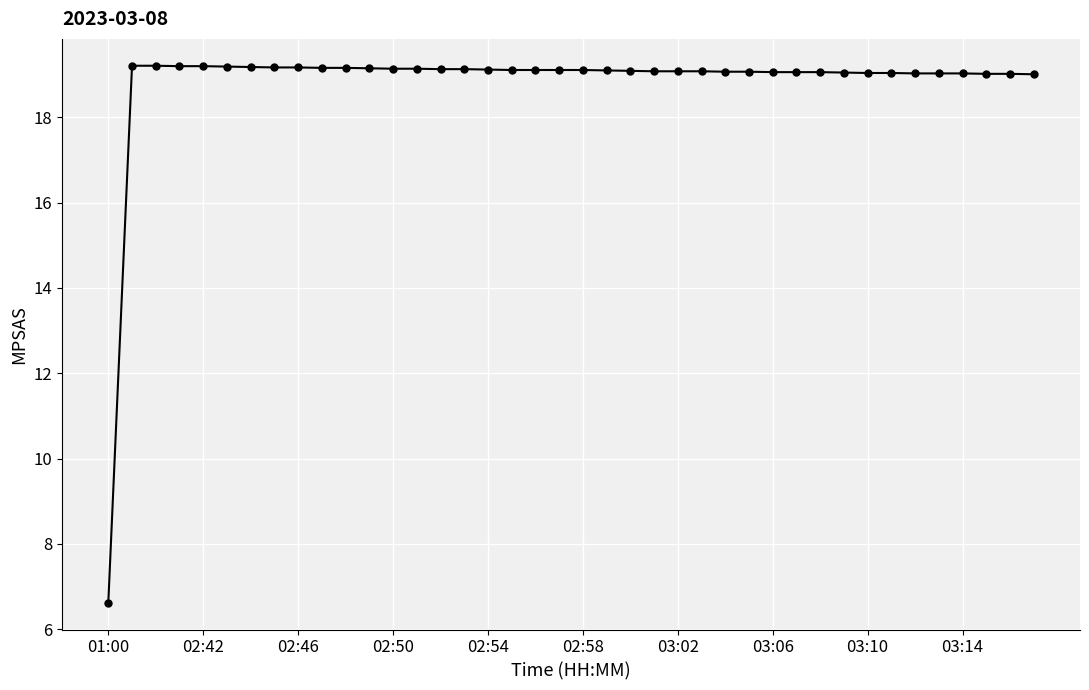

How many categories are shown in the chart?

40